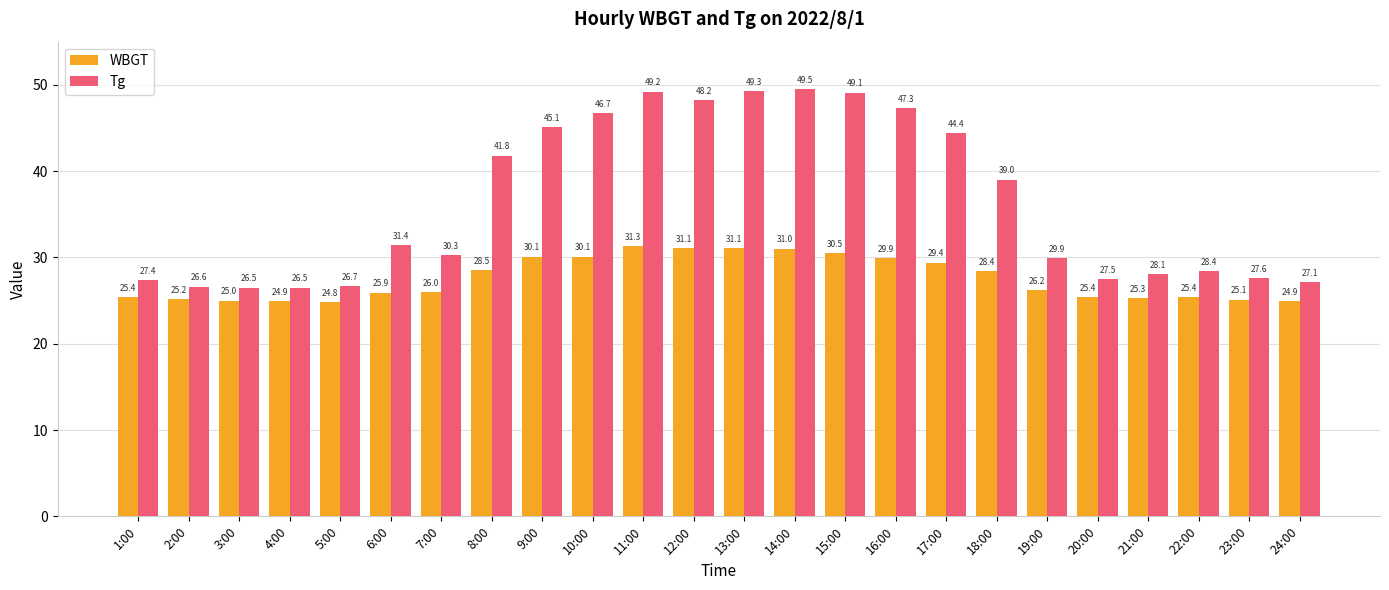

Reading left to right, what are all the values shown in this chart?

WBGT: 25.4	25.2	25.0	24.9	24.8	25.9	26.0	28.5	30.1	30.1	31.3	31.1	31.1	31.0	30.5	29.9	29.4	28.4	26.2	25.4	25.3	25.4	25.1	24.9
Tg: 27.4	26.6	26.5	26.5	26.7	31.4	30.3	41.8	45.1	46.7	49.2	48.2	49.3	49.5	49.1	47.3	44.4	39.0	29.9	27.5	28.1	28.4	27.6	27.1